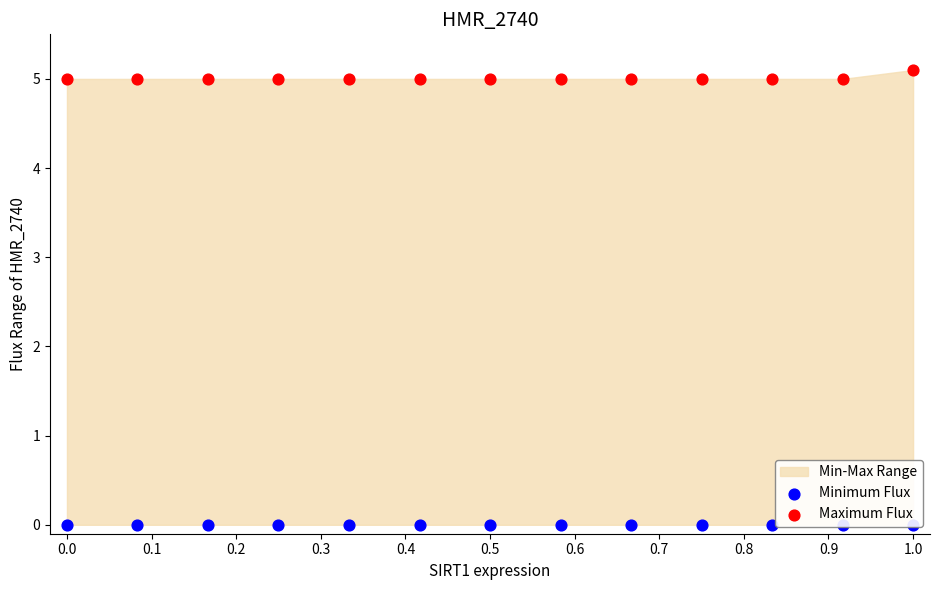

Which series contains the lowest Y value?

Minimum Flux